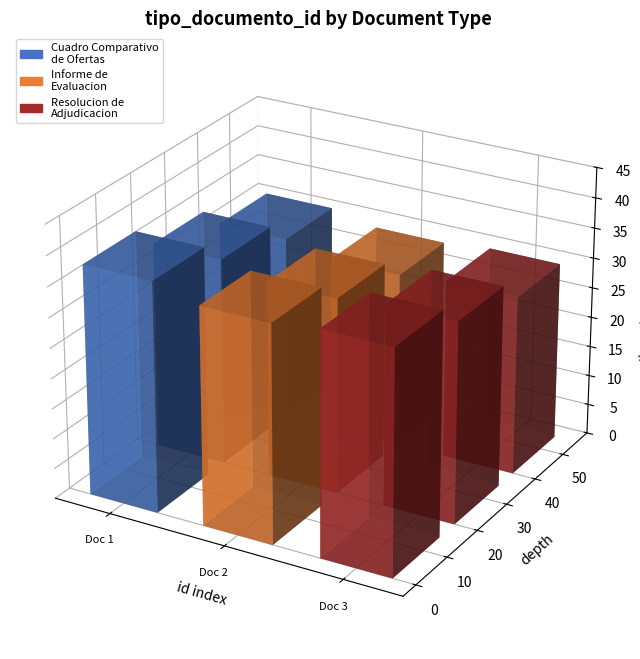

What is the average value?

37